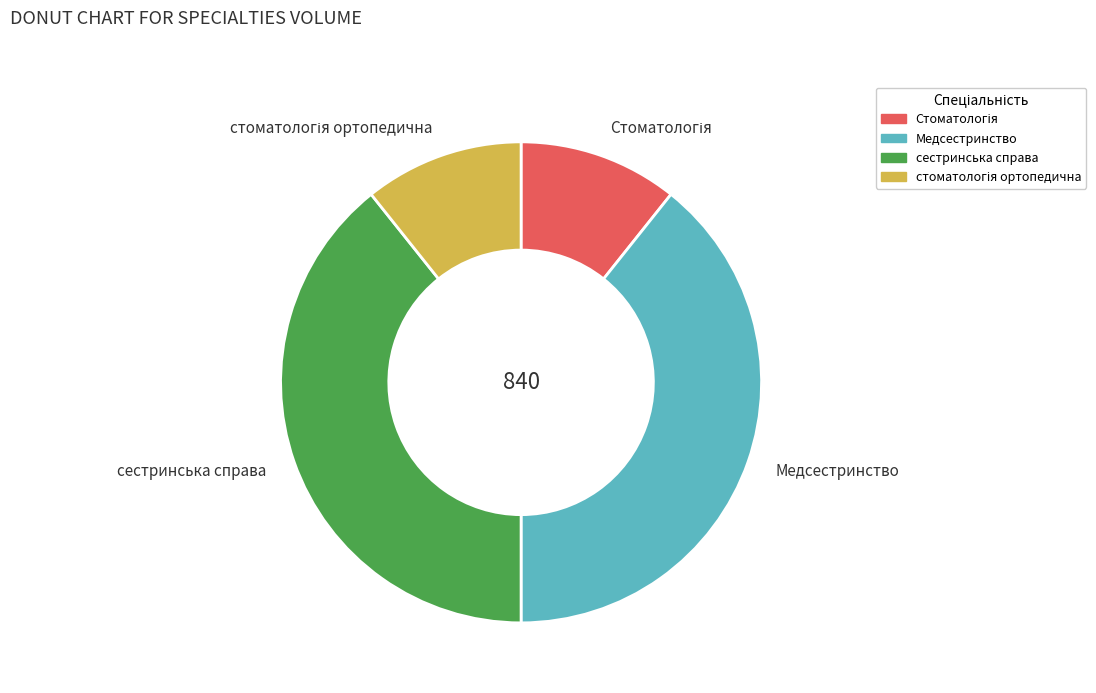

The Медсестринство slice represents 39% of the pie. True or false?

True